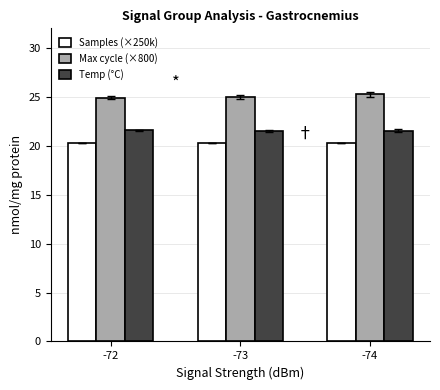

Rank the series by their maximum value, from highest to lowest.

Max cycle (×800), Temp (°C), Samples (×250k)